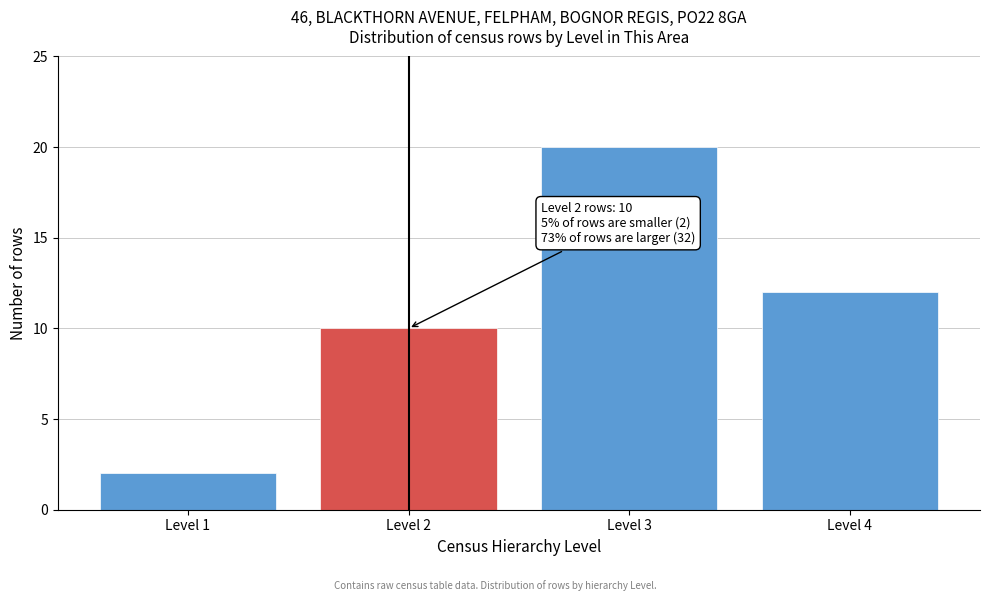

Reading left to right, extract all data points from this chart.

2	10	20	12